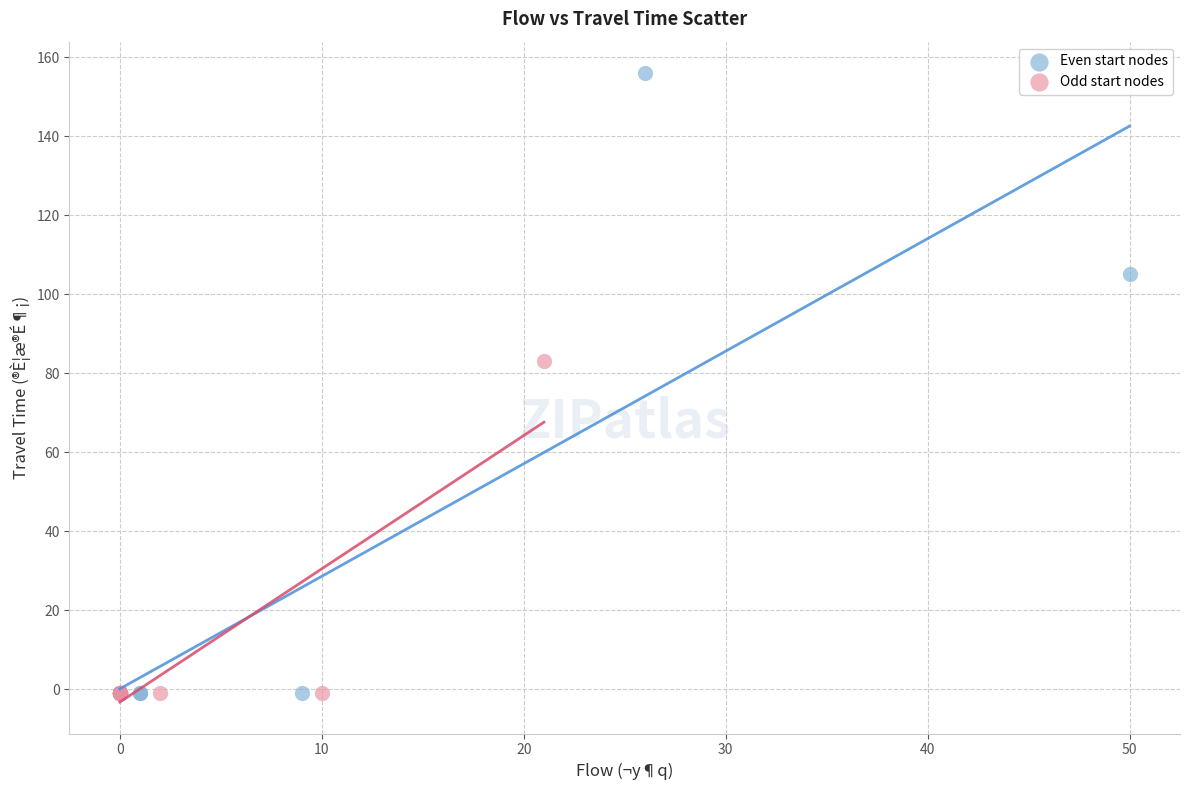

Which series has the widest spread of Y values?

Even start nodes